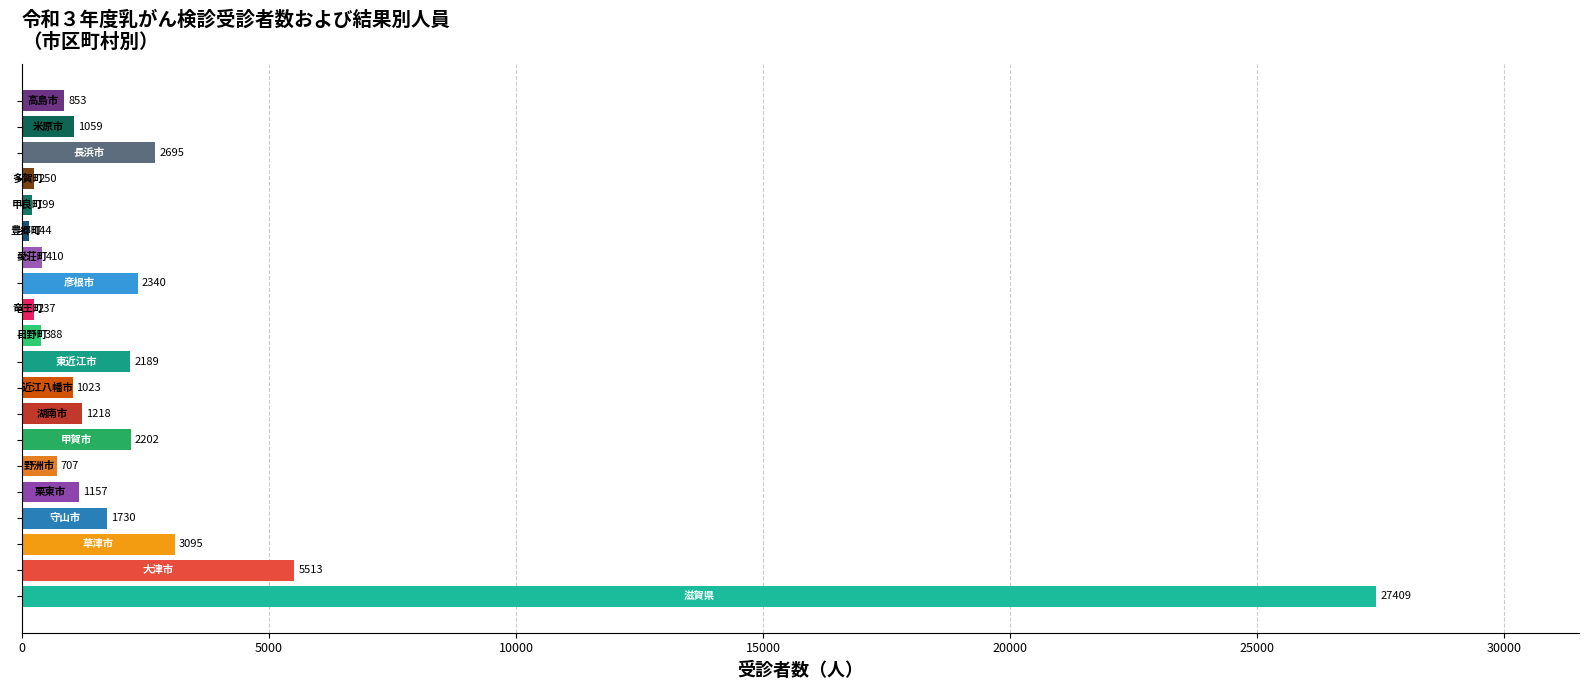

What is the difference between the second highest and minimum values?

5369